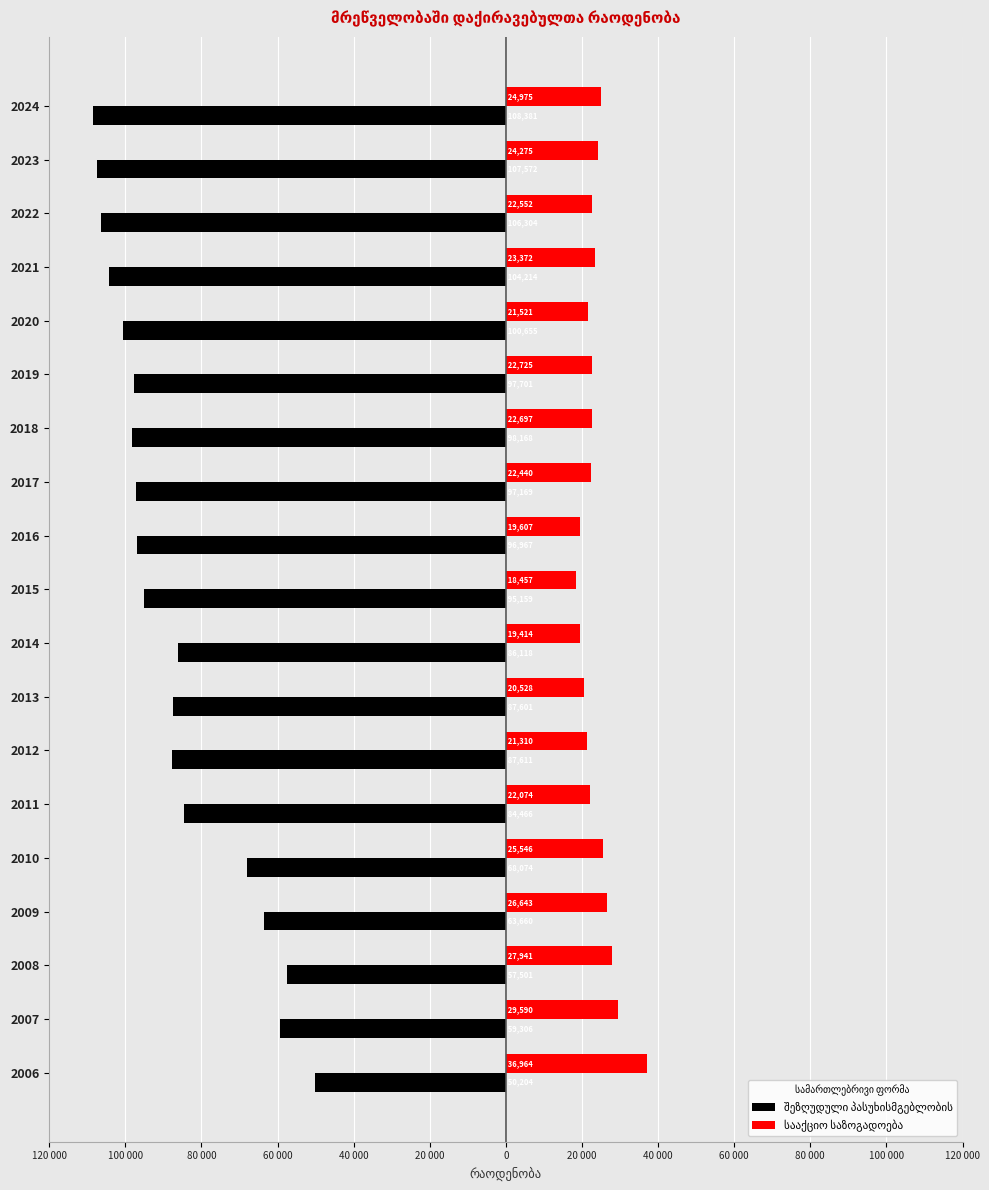

Which series changed the most between 2010 and 2014?

შეზღუდული პასუხისმგებლობის